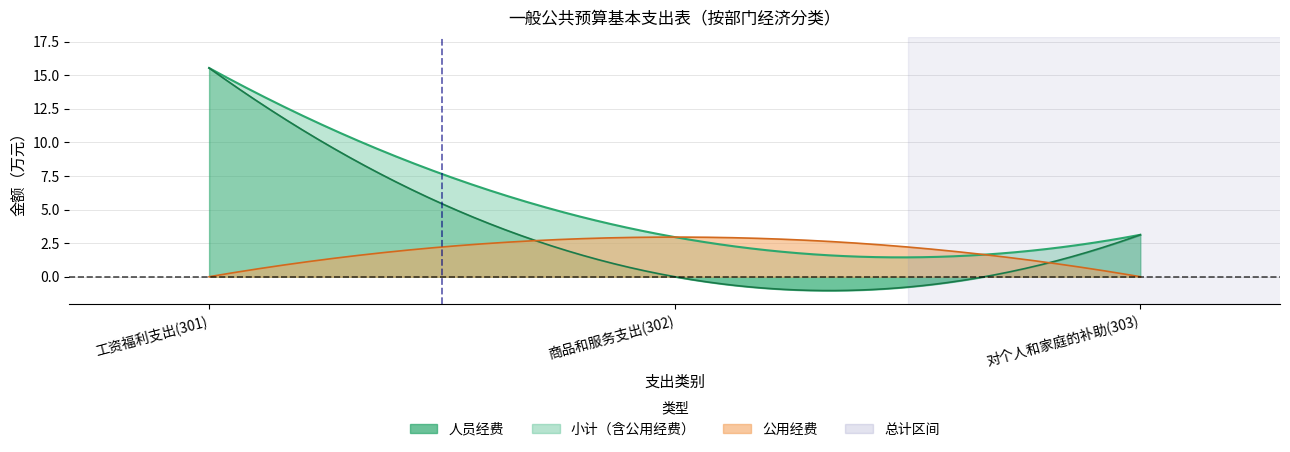

Which series has the largest total across all categories?

小计